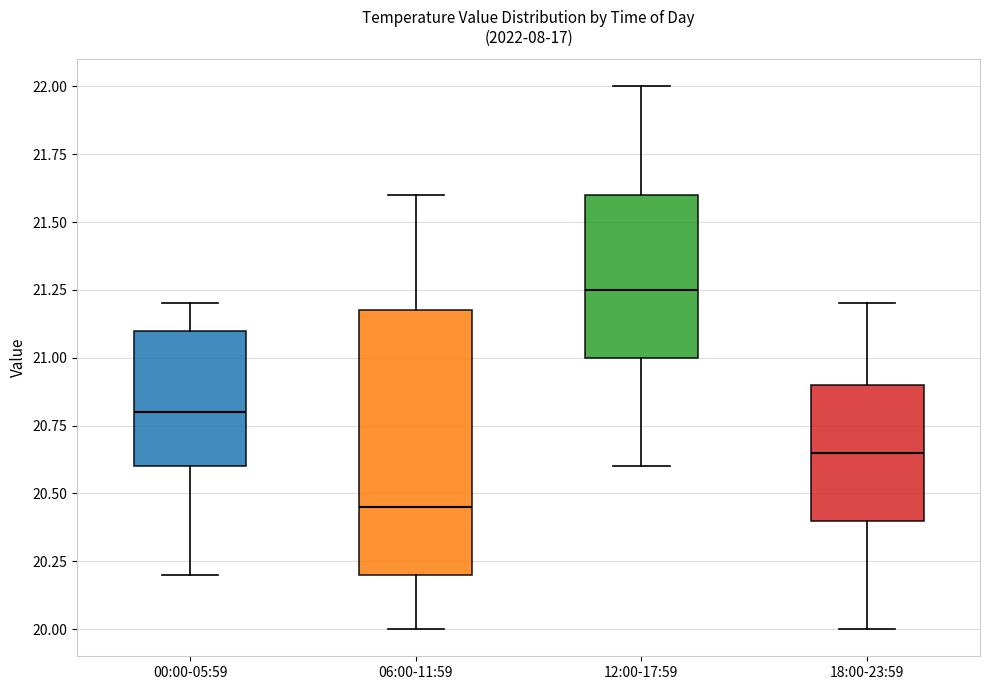

Reading left to right, transcribe this box plot: for each box, give where its median line is, the range the box spans, and where its two whiskers end, as read against the y-axis. The values are not printed on the chart, so give them approximately, as read against the axis.

00:00-05:59: median 20.80, box 20.60 to 21.10, whiskers 20.20 to 21.20
06:00-11:59: median 20.45, box 20.20 to 21.20, whiskers 20.00 to 21.60
12:00-17:59: median 21.25, box 21.00 to 21.60, whiskers 20.60 to 22.00
18:00-23:59: median 20.65, box 20.40 to 20.90, whiskers 20.00 to 21.20